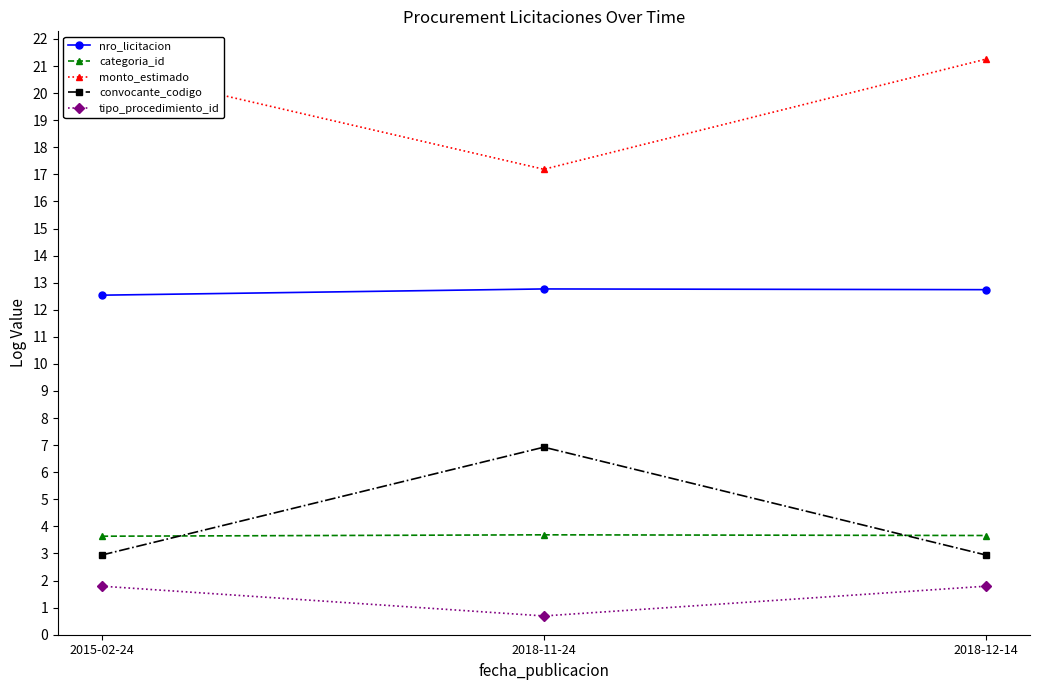

What is the spread (max minus min) of values at 2015-02-24?

19.2